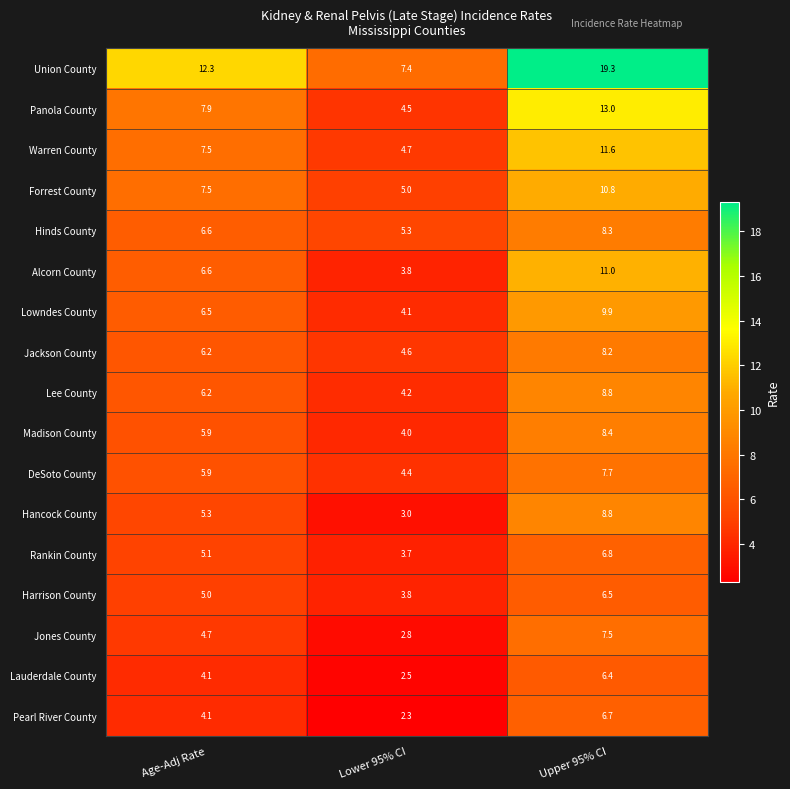

Which series has the largest total across all categories?

Union County